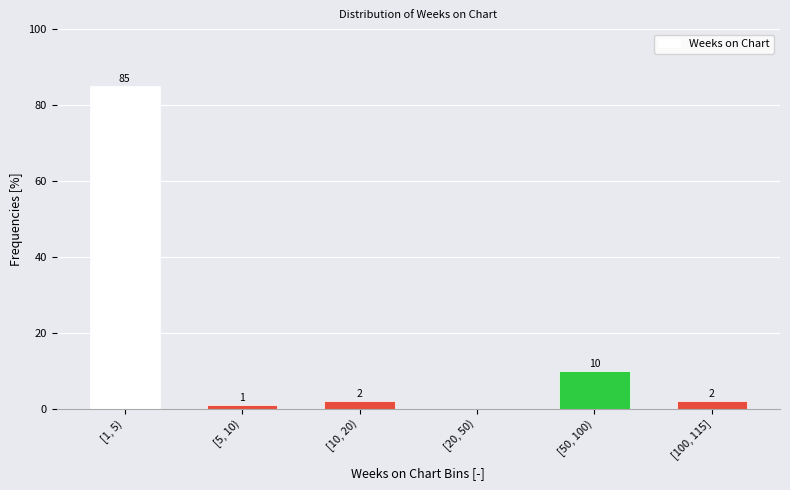

Reading left to right, extract all data points from this chart.

[1, 5)=85	[5, 10)=1	[10, 20)=2	[20, 50)=0	[50, 100)=10	[100, 115]=2